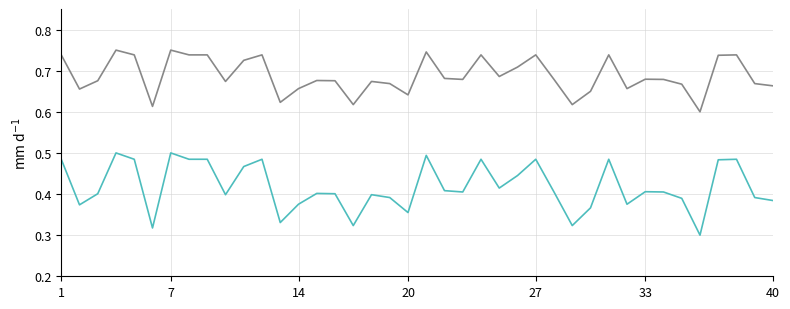

Does the chart display data point markers on the line(s)?

No